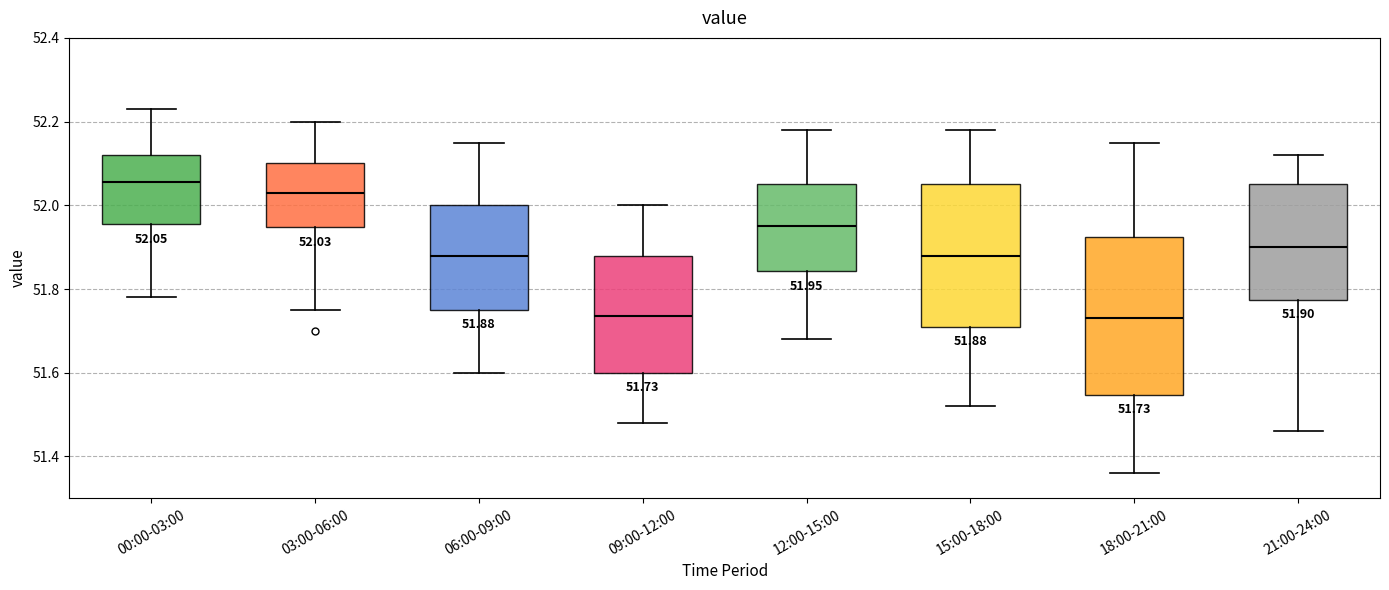

Comparing the boxes themselves (not the whiskers), which one is the tallest?

18:00-21:00